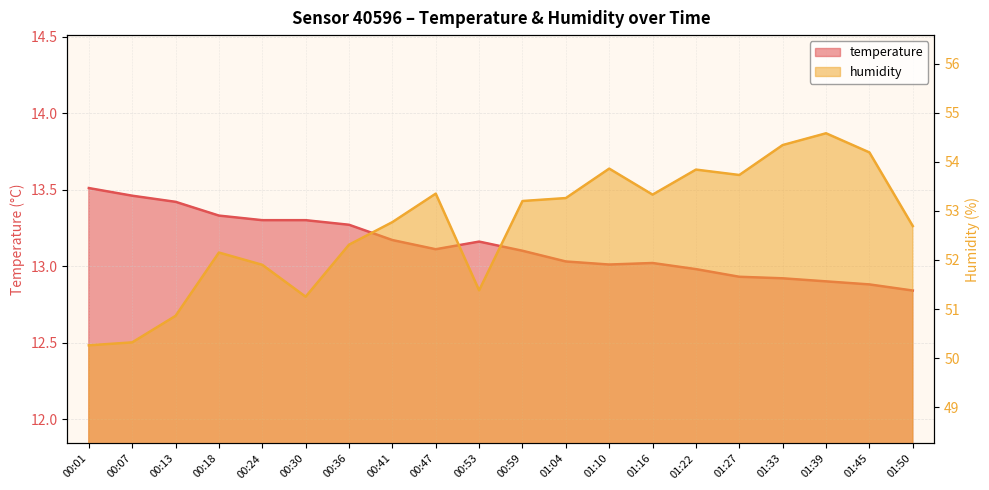

How many distinct data groups are displayed?

2